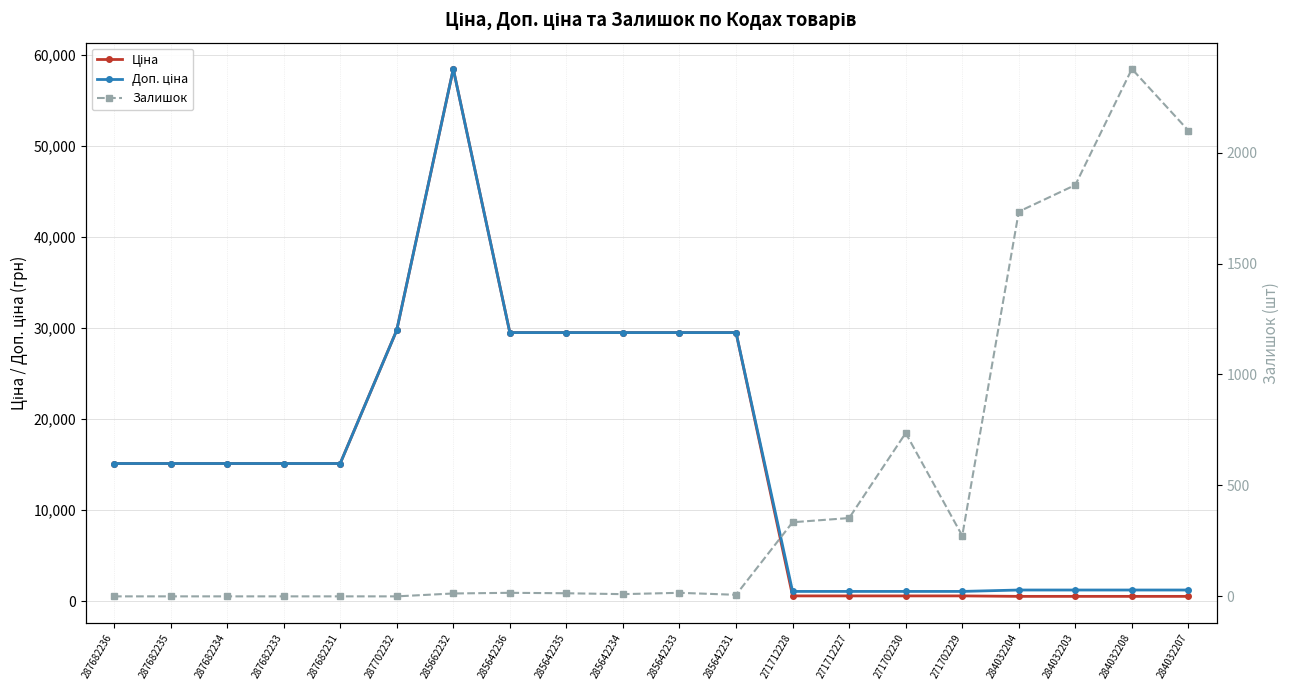

Is it true that Ціна equals 15120.0 at 287682235?

True